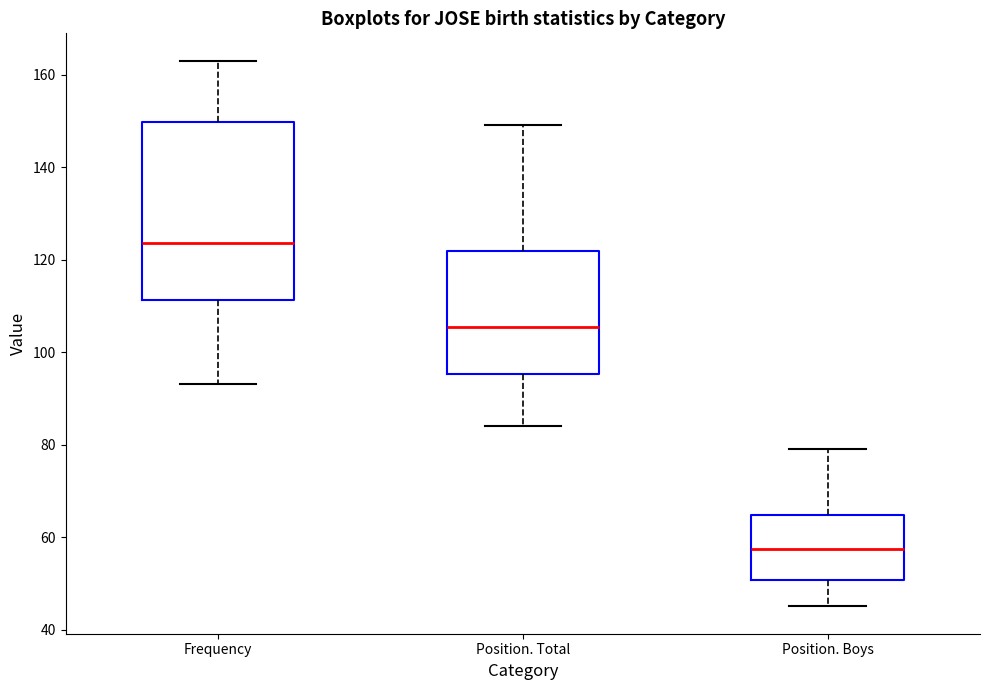

Where does the lower whisker of the box for Position. Boys end on the y-axis? The values are not printed on the chart, so give them approximately, as read against the axis.

46